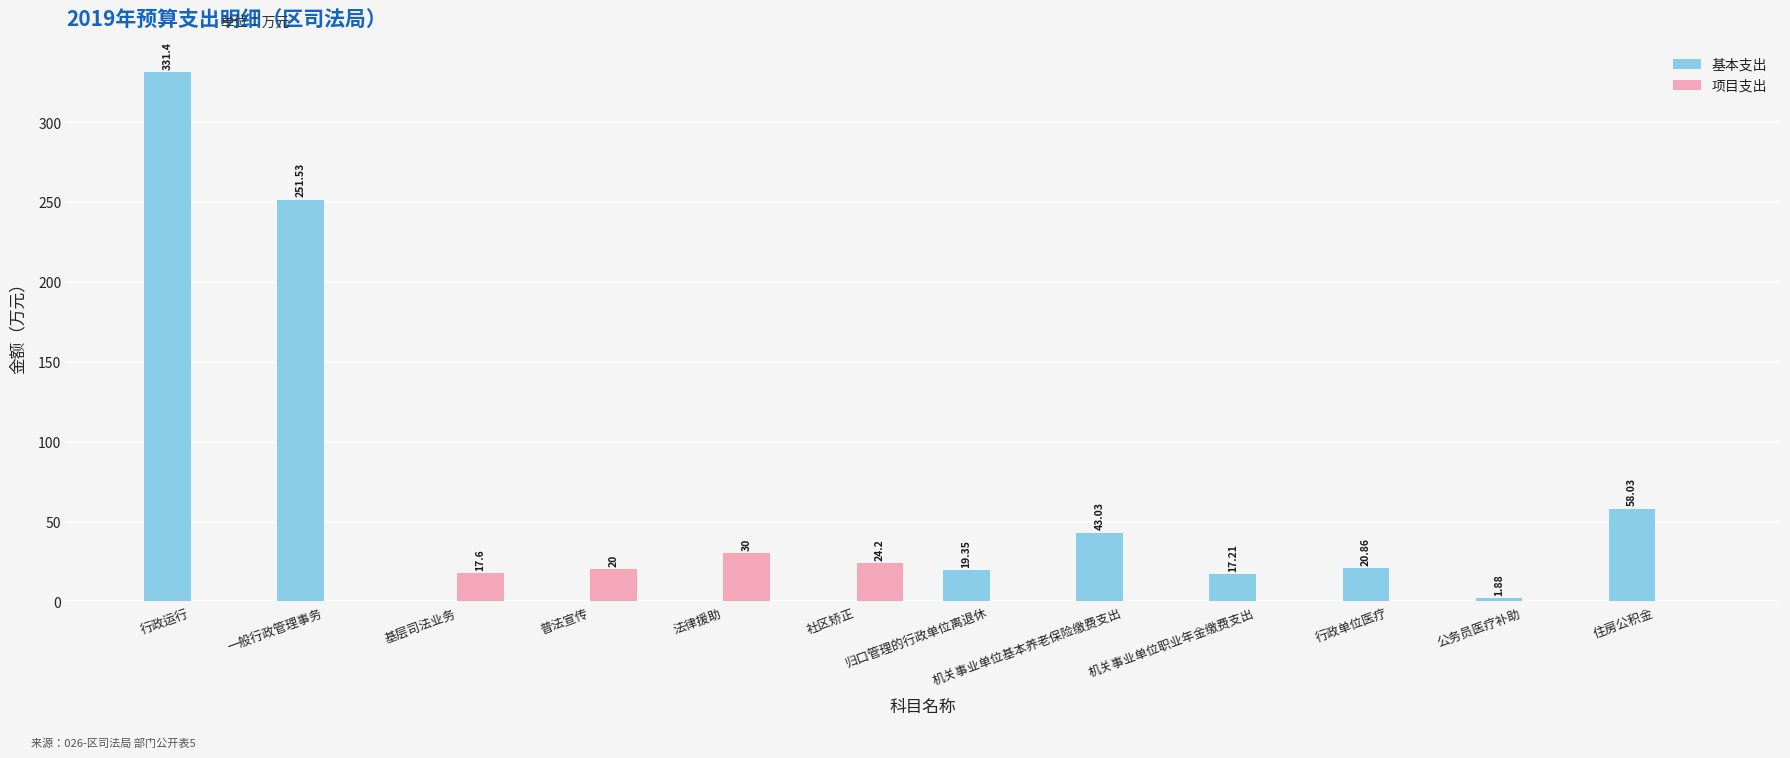

Where does the 基本支出 series first go above 19?

行政运行